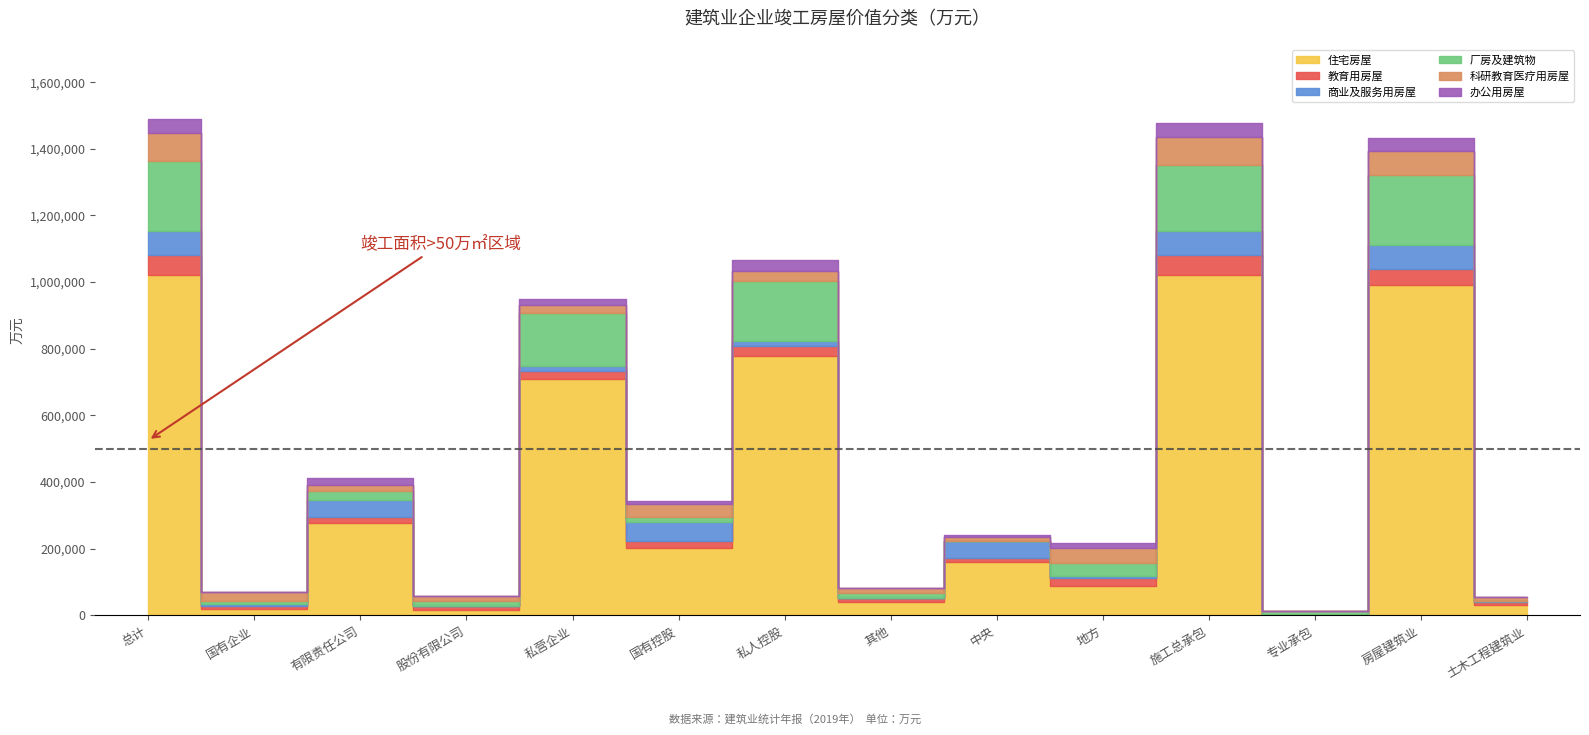

What is the spread (max minus min) of values at 有限责任公司?

259254